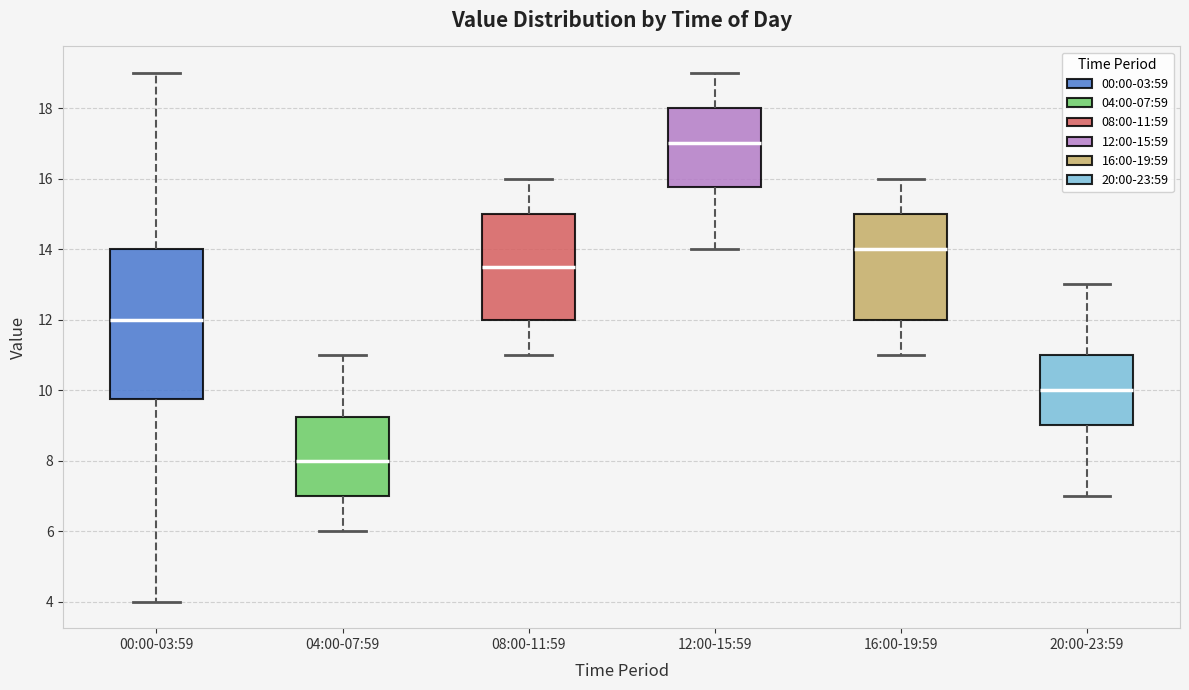

Comparing the boxes themselves (not the whiskers), which one is the tallest?

00:00-03:59